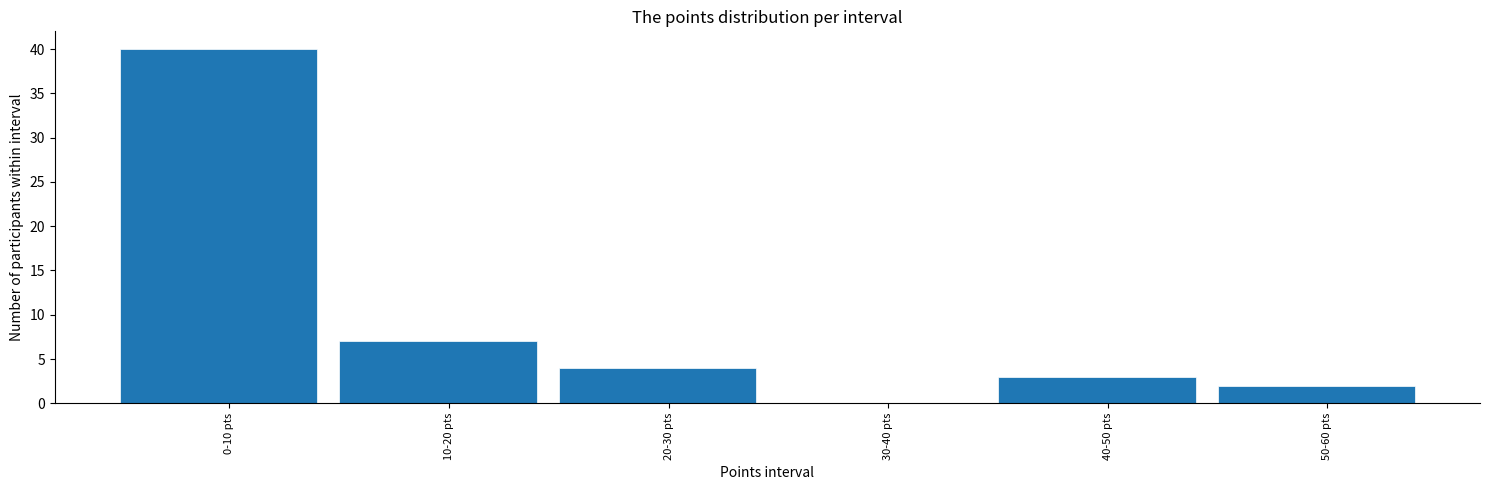

Reading left to right, extract all data points from this chart.

0-10 pts=40	10-20 pts=7	20-30 pts=4	30-40 pts=0	40-50 pts=3	50-60 pts=2